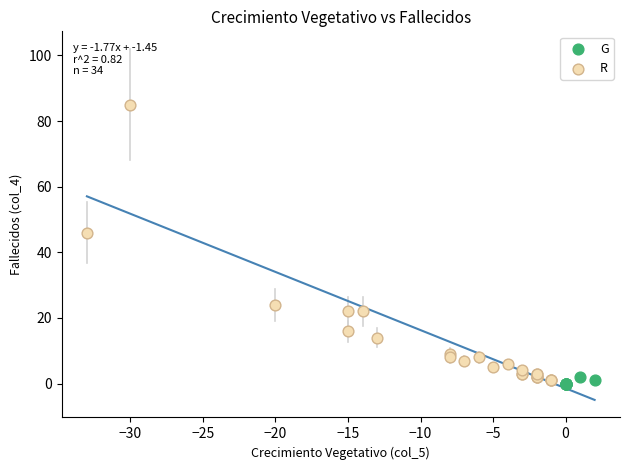

What are all the series names shown in the legend?

G, R